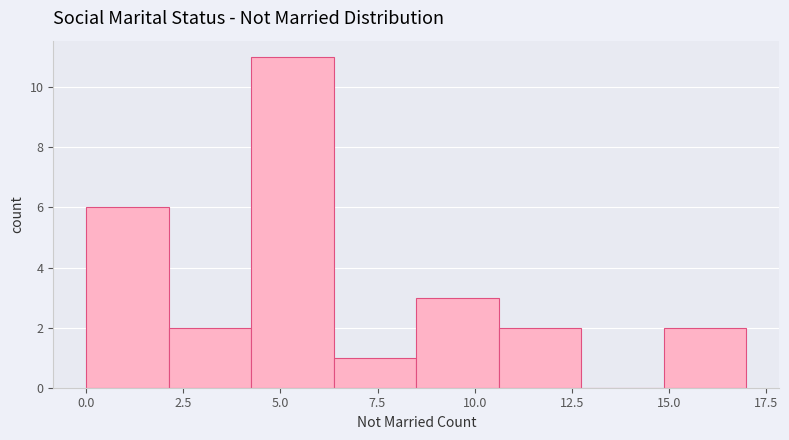

Reading left to right, list every bar in this chart as the range it spans on the x-axis followed by its height. Neither the bar edges nor the heights are printed on the chart, so give them approximately, as read against the axes.

0.0 to 2.0: 6
2.0 to 4.5: 2
4.5 to 6.5: 11
6.5 to 8.5: 1
8.5 to 10.5: 3
10.5 to 13.0: 2
13.0 to 15.0: 0
15.0 to 17.0: 2